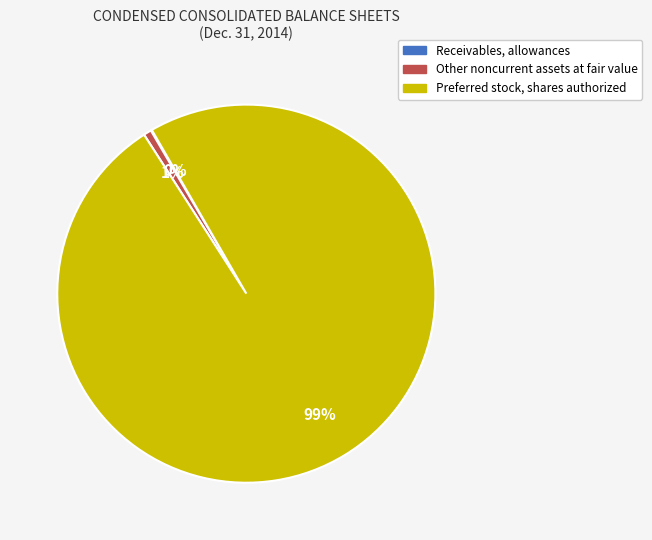

To the nearest percent, what percentage of the pie is Other noncurrent assets at fair value?

1%